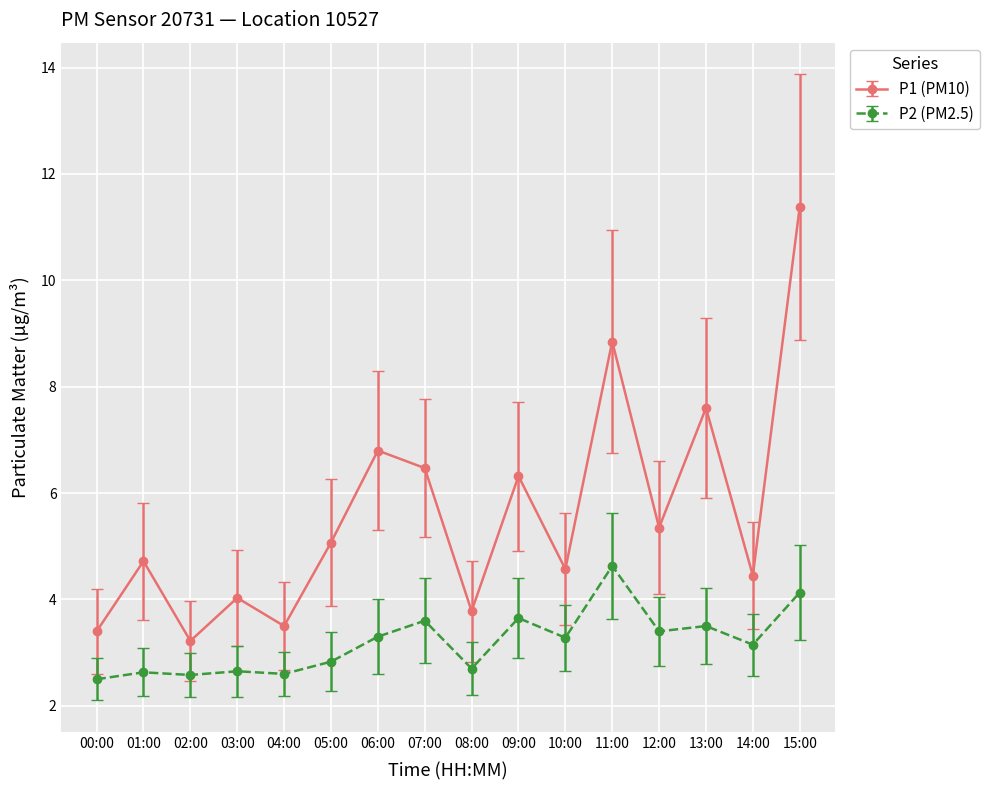

Is this an area chart (filled region under the line)?

No